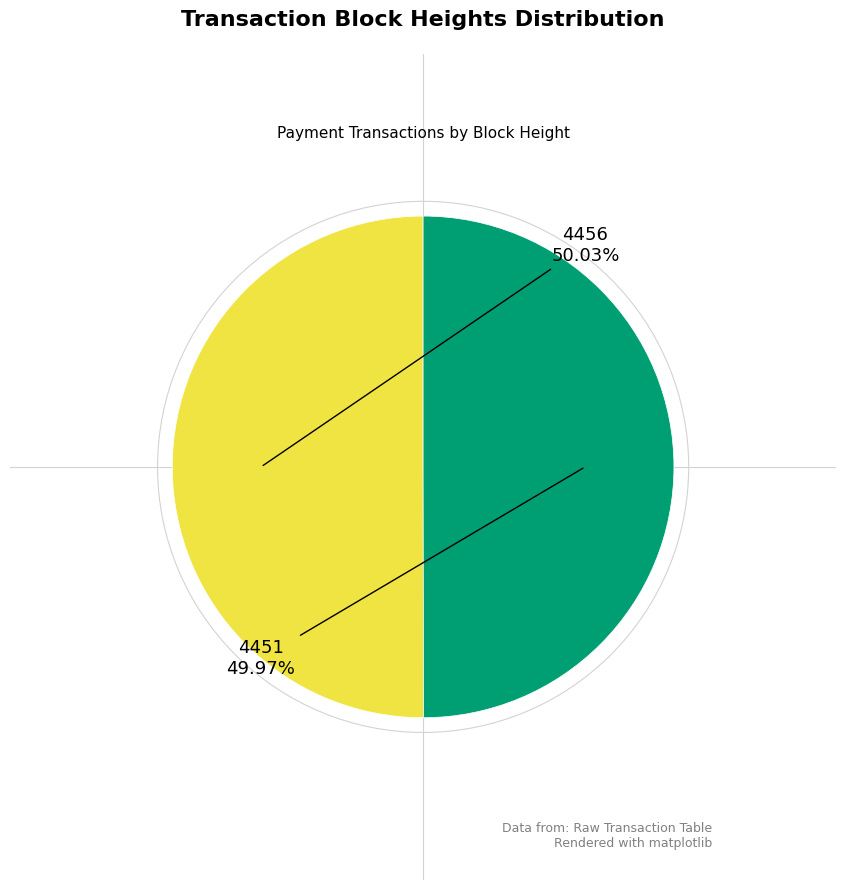

Is there any slice that represents more than half of the pie?

Yes